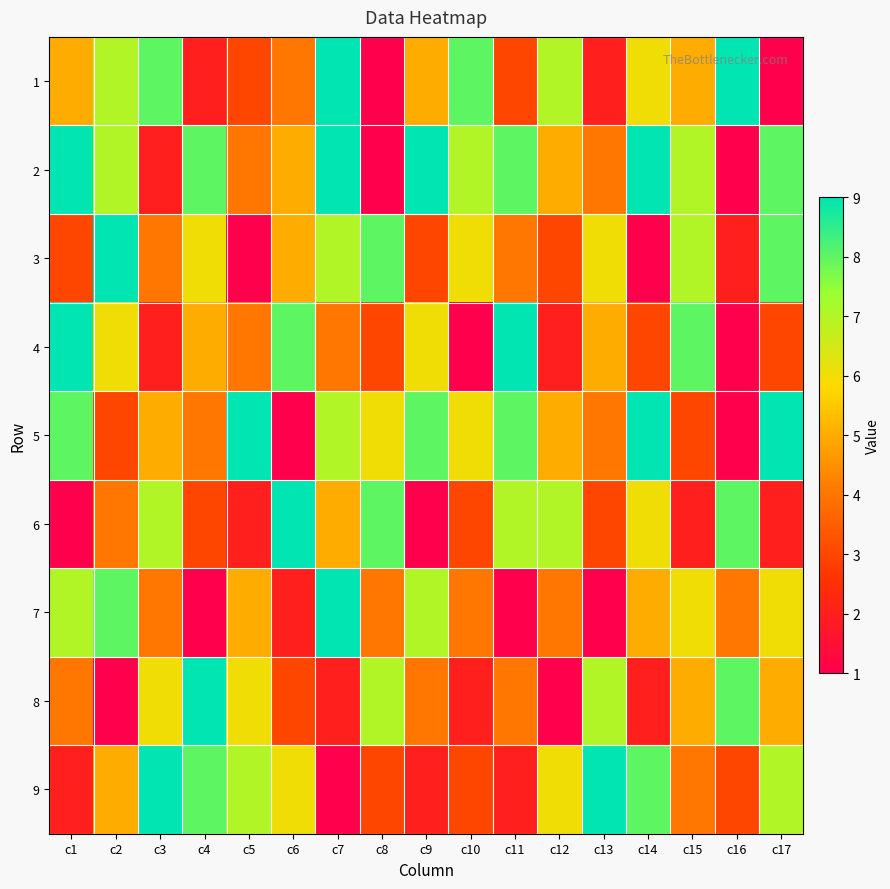

At c12, list the series in order from smallest to largest.

8, 4, 3, 7, 2, 5, 9, 1, 6